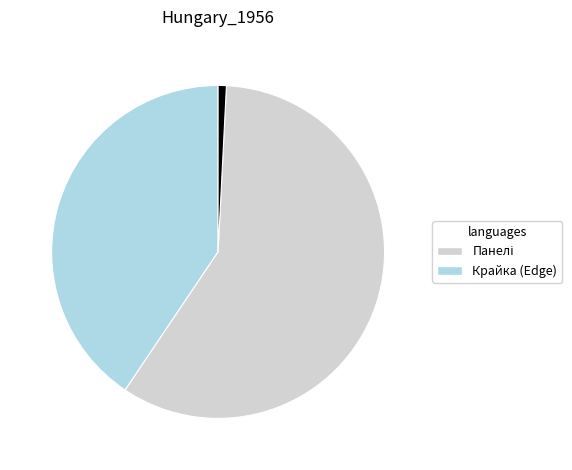

Is there any slice that represents more than half of the pie?

Yes